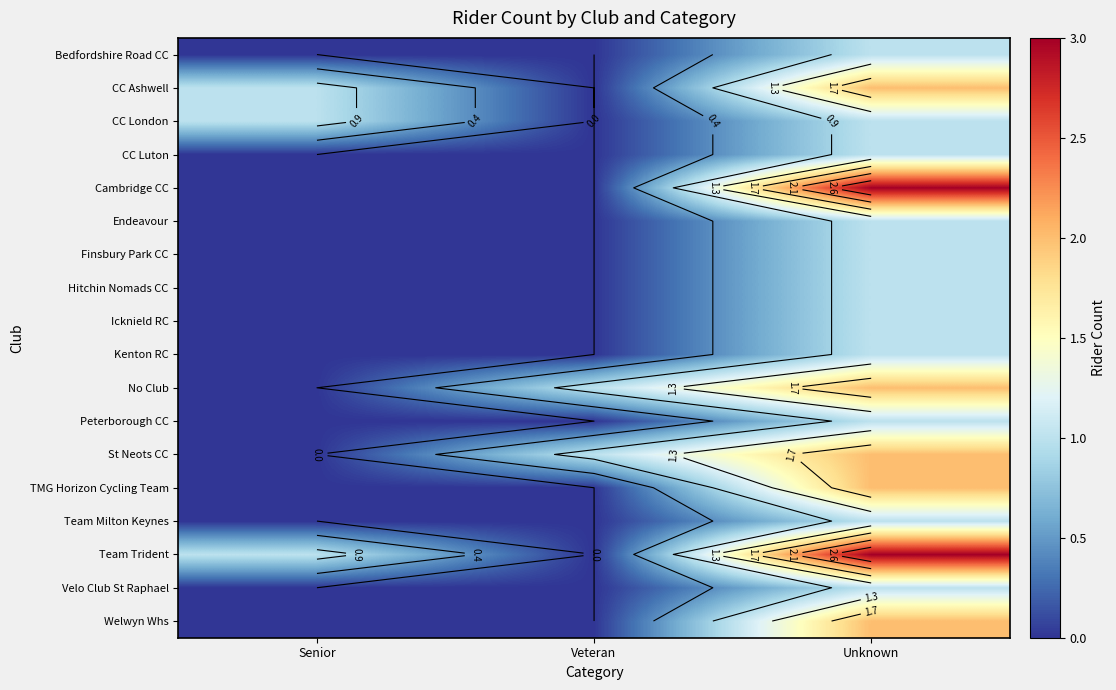

What is the maximum value for Cambridge CC?

3